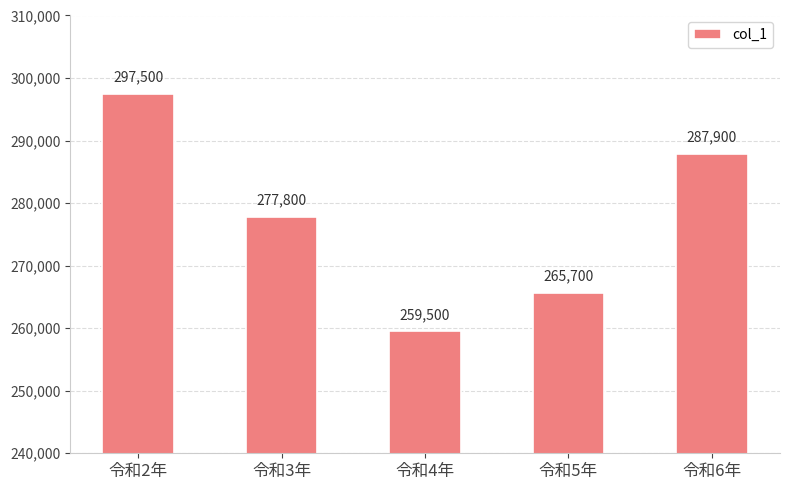

True or false: the data shows 259500 at 令和4年.

True